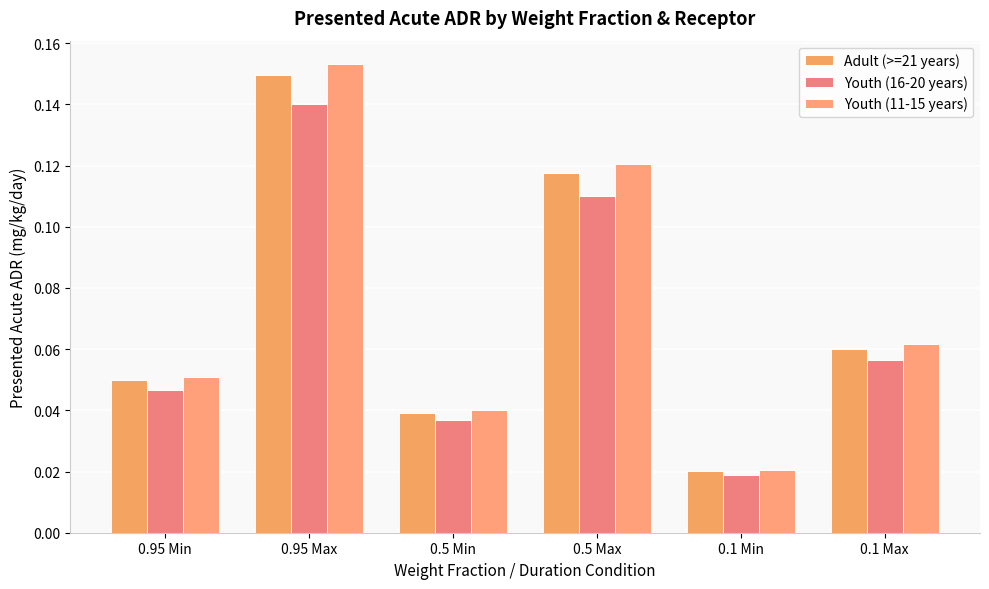

List the labels in order of Youth (16-20 years) value, largest first.

0.95 Max, 0.5 Max, 0.1 Max, 0.95 Min, 0.5 Min, 0.1 Min